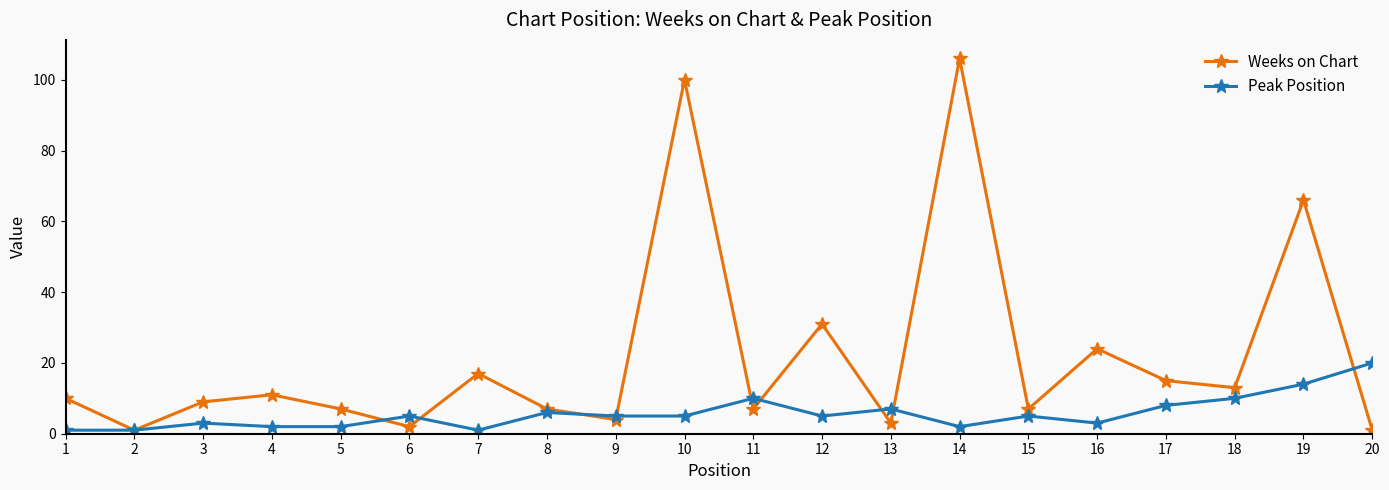

True or false: Weeks on Chart and Peak Position cross at least once.

True